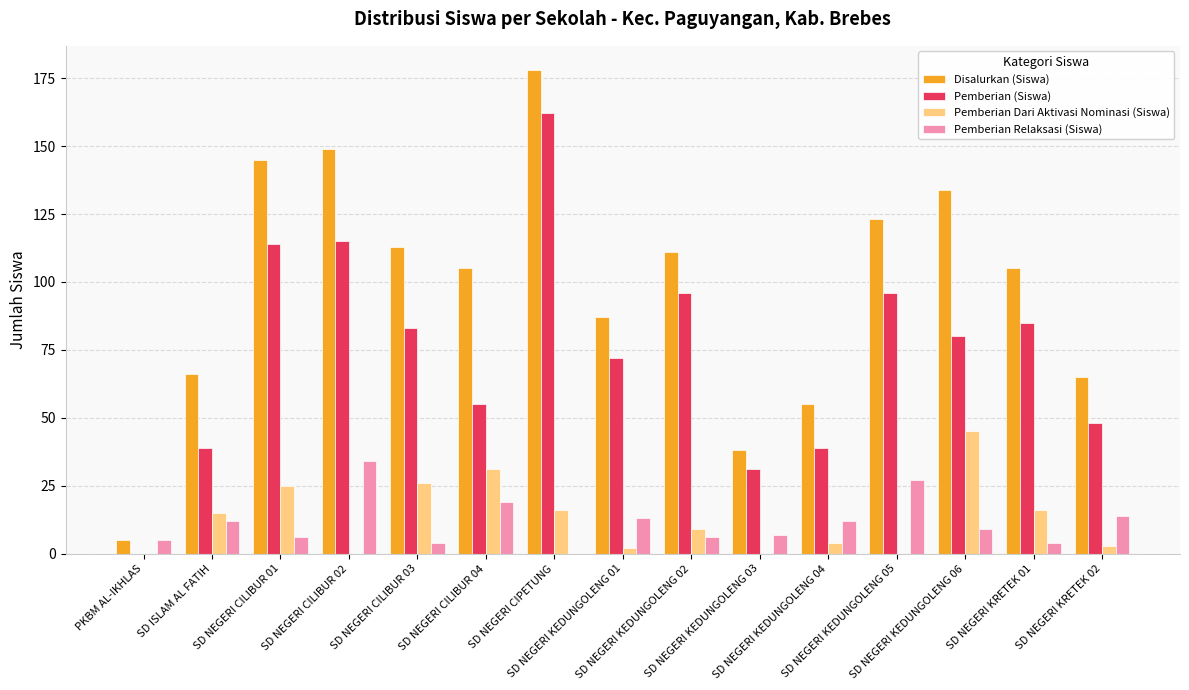

At which category is the sum across all series the highest?

SD NEGERI CIPETUNG